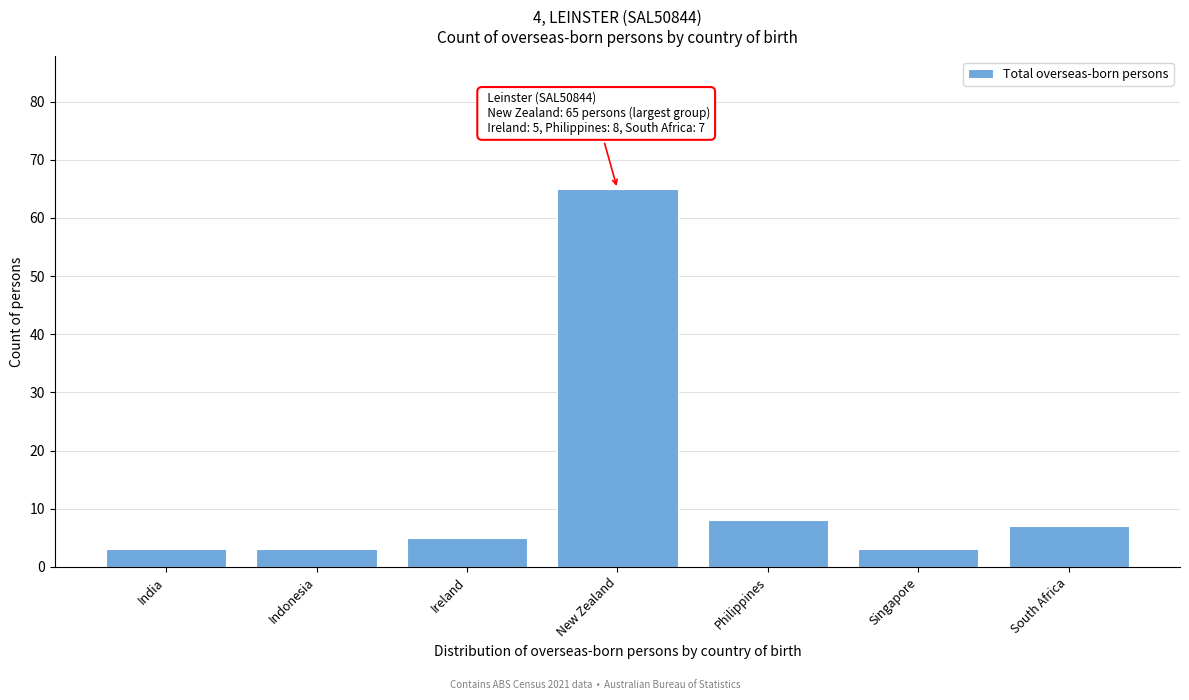

Reading left to right, what are all the values shown in this chart?

3	3	5	65	8	3	7